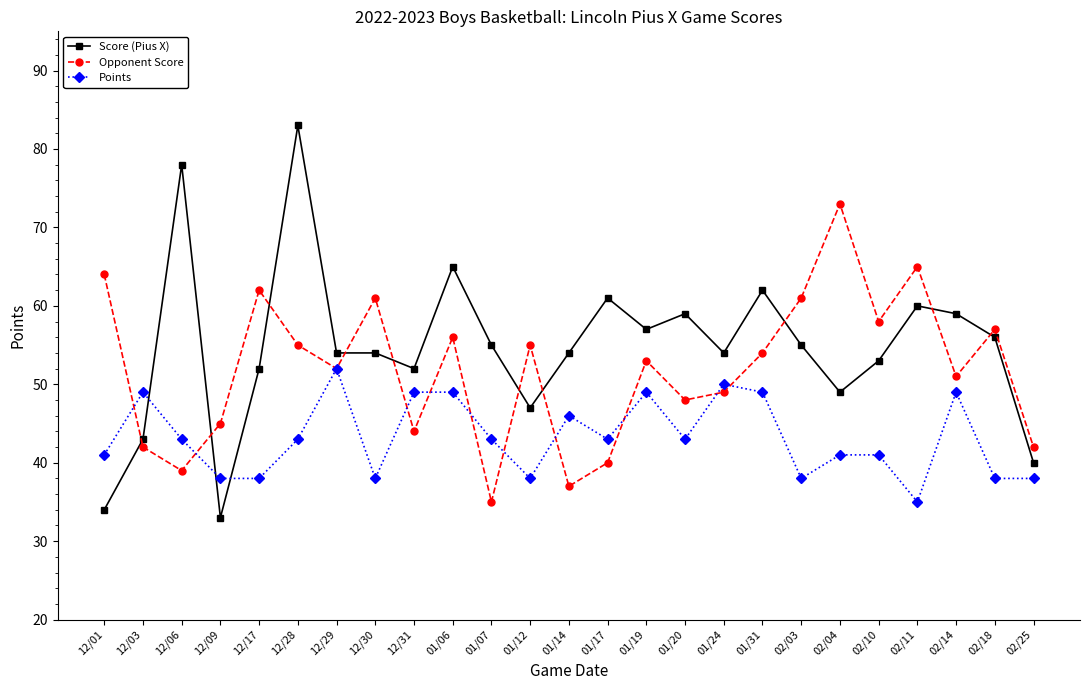

Is the value of Points at 02/03 greater than the value of Opponent Score at 01/19?

No